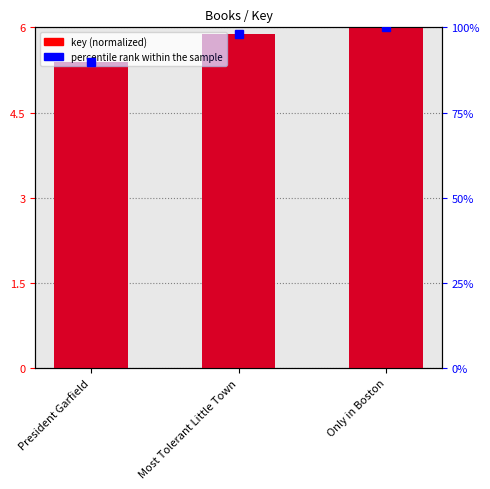

Which series has the largest total across all categories?

percentile rank within the sample